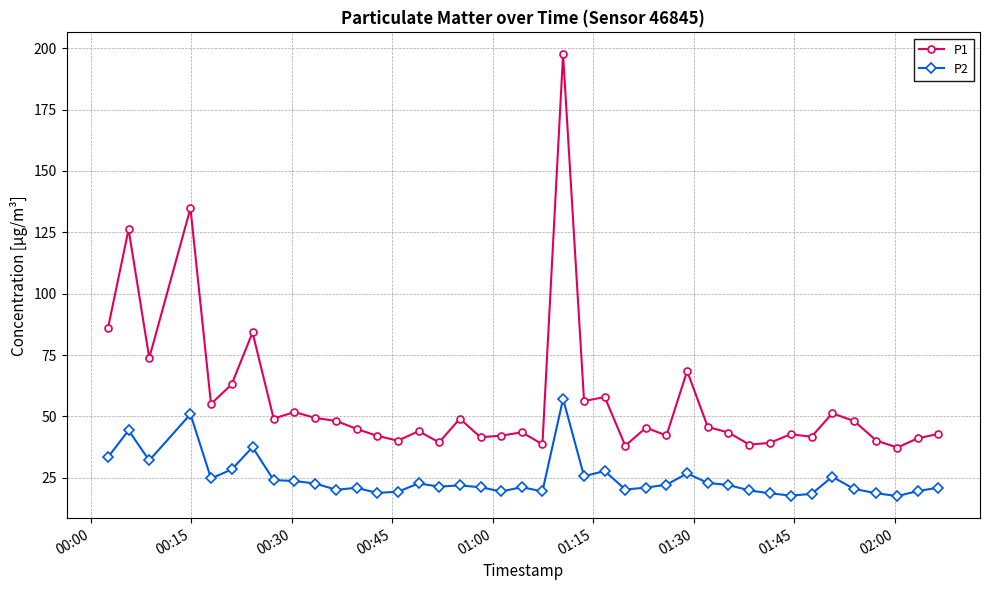

True or false: P2 has more than 0 interior local peaks.

True